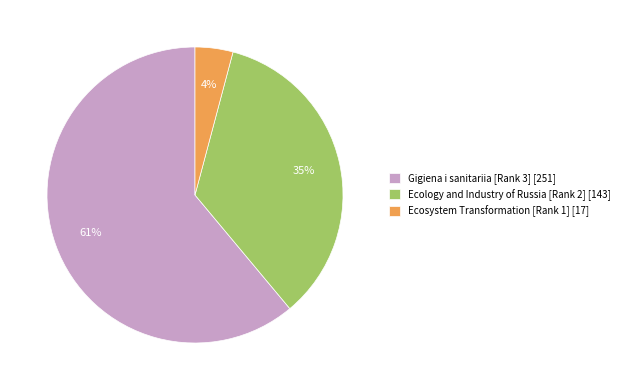

Is there any slice that represents more than half of the pie?

Yes